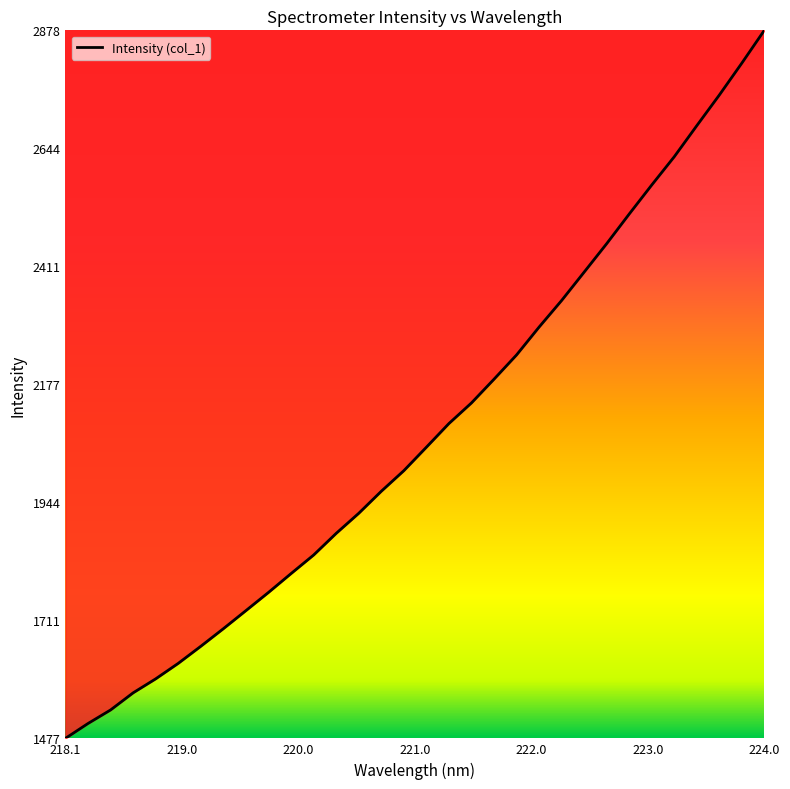

What is the greatest value displayed?

2878.3